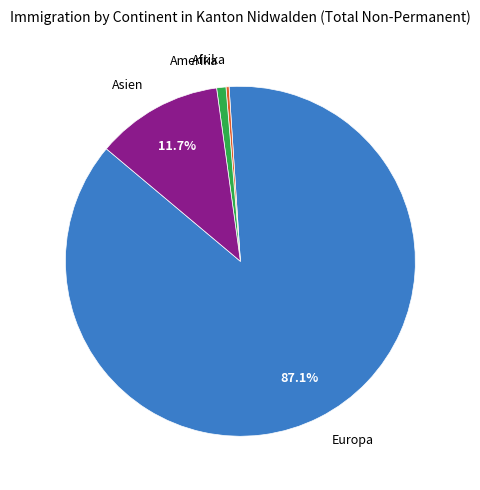

Which slice is the largest?

Europa